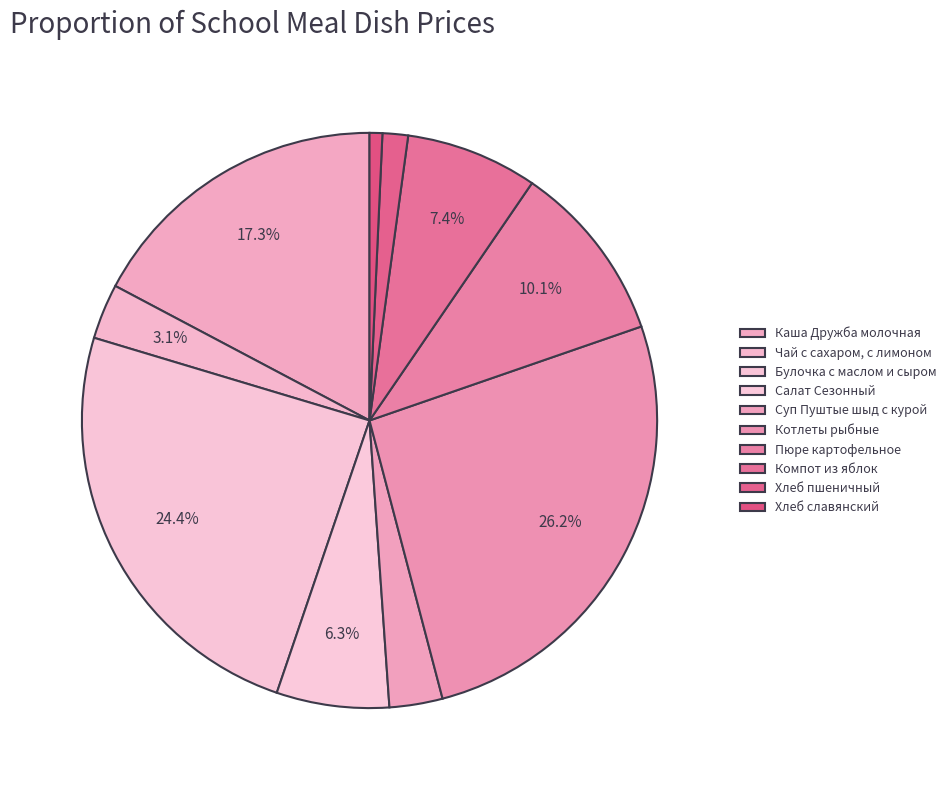

The Салат Сезонный slice represents 15% of the pie. True or false?

False